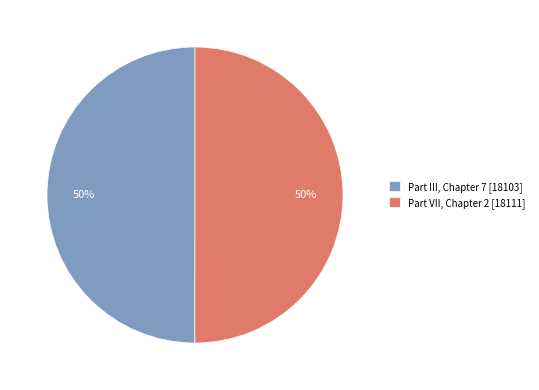

Do Part VII, Chapter 2 [18111] and Part III, Chapter 7 [18103] together represent more than half of the pie?

Yes